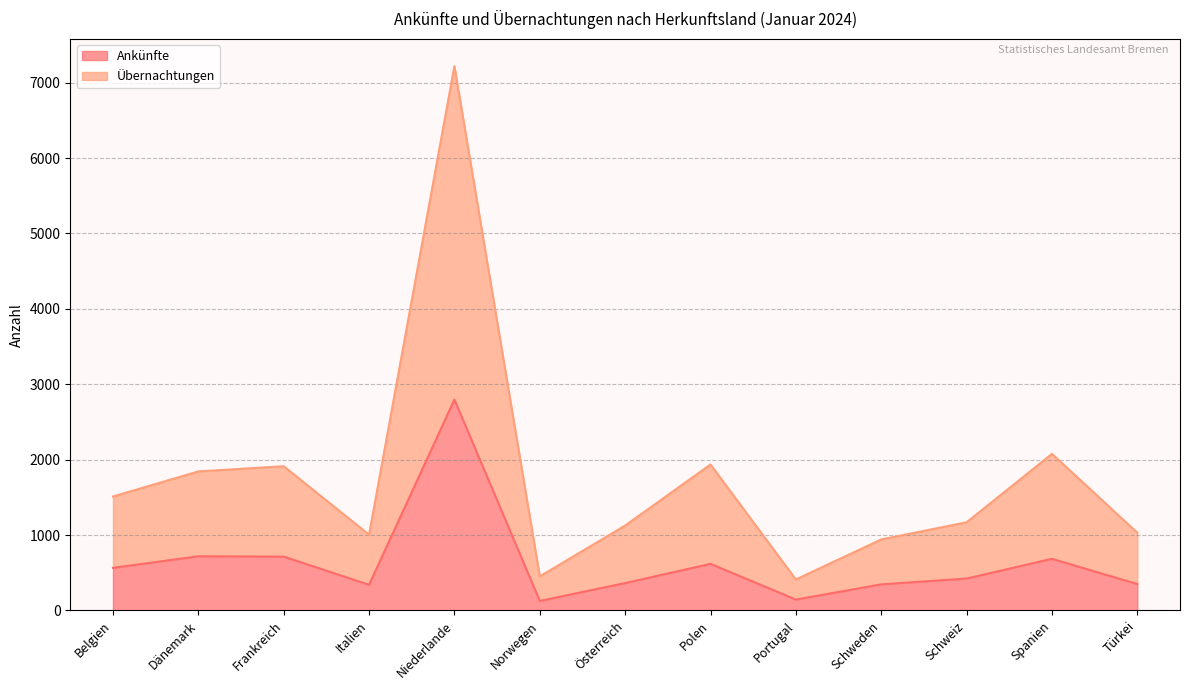

At which label does Übernachtungen reach its minimum?

Portugal